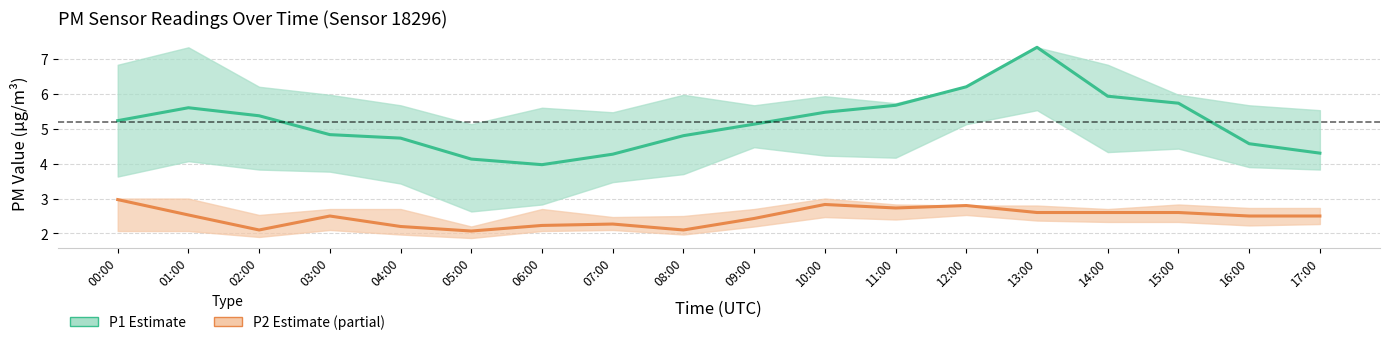

Does the chart have visible grid lines?

Yes